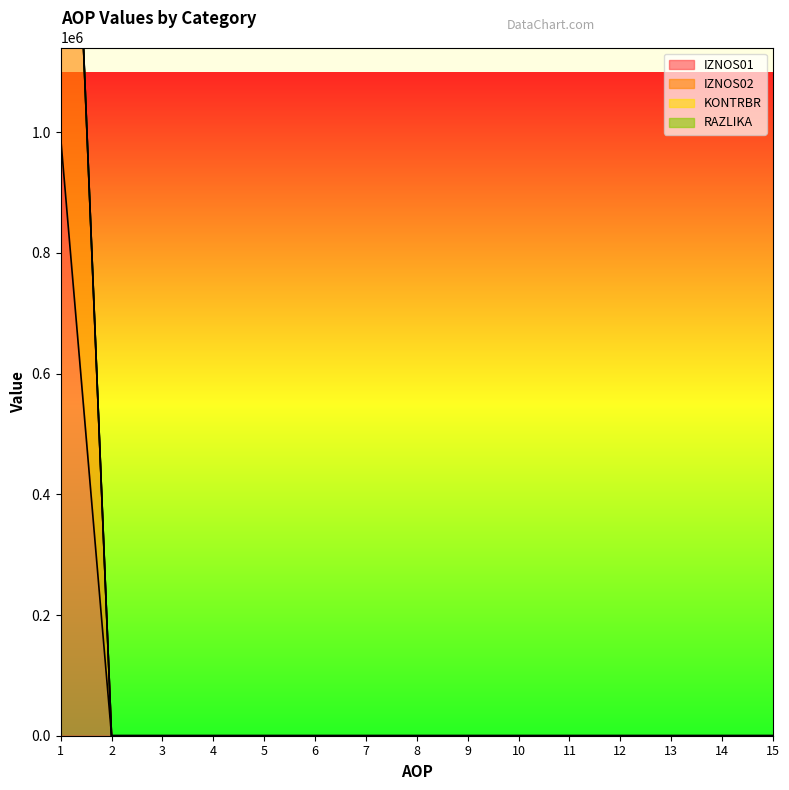

Reading left to right, what are all the values shown in this chart?

IZNOS01: 991479.0	0.0	0.0	0.0	0.0	0.0	0.0	0.0	0.0	0.0	0.0	0.0	0.0	0.0	0.0
IZNOS02: 2066432.5	0.0	0.0	0.0	0.0	0.0	0.0	0.0	0.0	0.0	0.0	0.0	0.0	0.0	0.0
KONTRBR: 2069573.9	0.0	0.0	0.0	0.0	0.0	0.0	0.0	0.0	0.0	0.0	0.0	0.0	0.0	0.0
RAZLIKA: 2069574.4	0.0	0.0	0.0	0.0	0.0	0.0	0.0	0.0	0.0	0.0	0.0	0.0	0.0	0.0